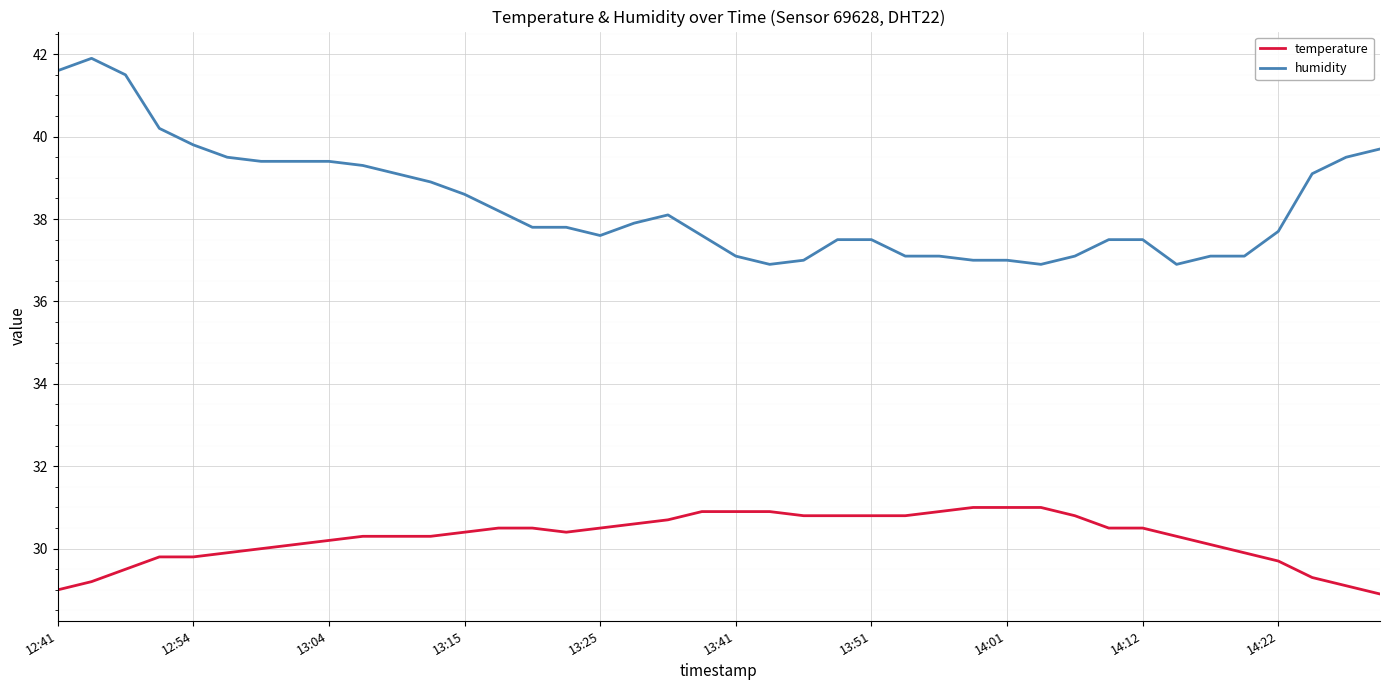

Reading right to left, list all the values displayed in this chart.

temperature: 28.9	29.1	29.3	29.7	29.9	30.1	30.3	30.5	30.5	30.8	31.0	31.0	31.0	30.9	30.8	30.8	30.8	30.8	30.9	30.9	30.9	30.7	30.6	30.5	30.4	30.5	30.5	30.4	30.3	30.3	30.3	30.2	30.1	30.0	29.9	29.8	29.8	29.5	29.2	29.0
humidity: 39.7	39.5	39.1	37.7	37.1	37.1	36.9	37.5	37.5	37.1	36.9	37.0	37.0	37.1	37.1	37.5	37.5	37.0	36.9	37.1	37.6	38.1	37.9	37.6	37.8	37.8	38.2	38.6	38.9	39.1	39.3	39.4	39.4	39.4	39.5	39.8	40.2	41.5	41.9	41.6